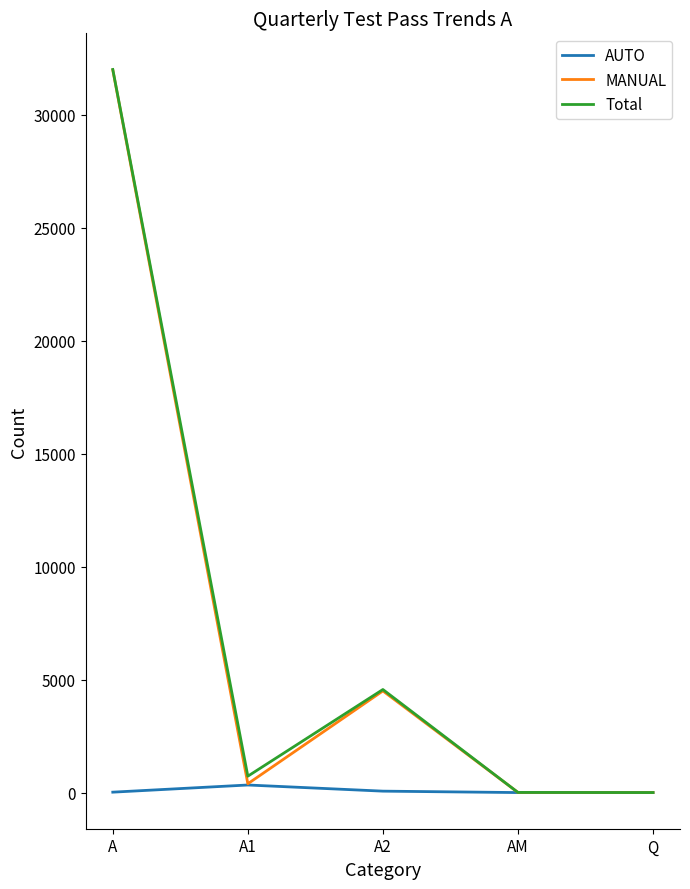

What is the difference between the maximum and minimum values in the MANUAL series?

31983